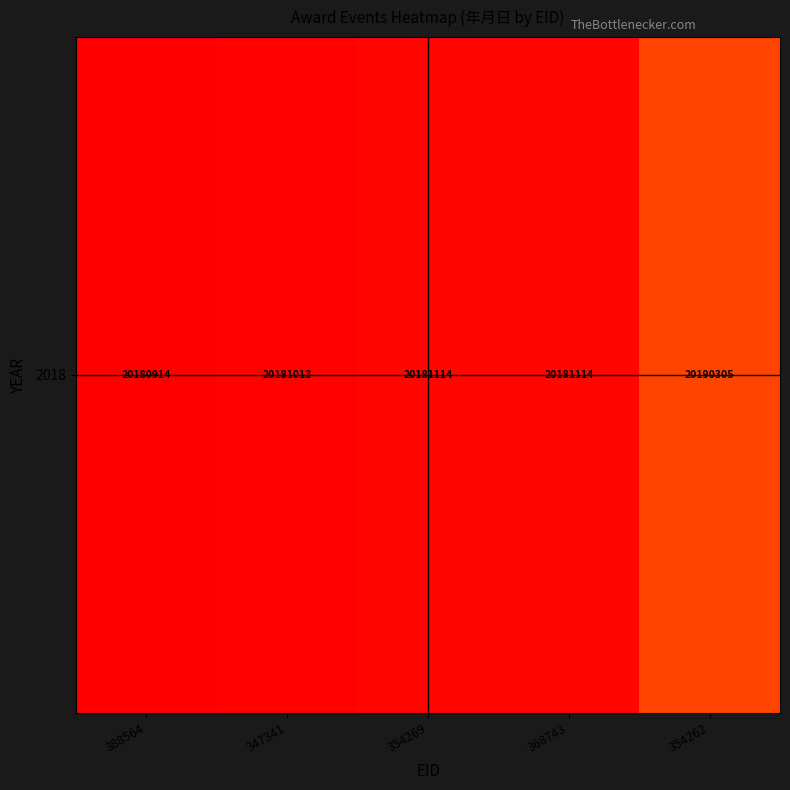

What is the difference between the values at 354262 and 354269?

1.0